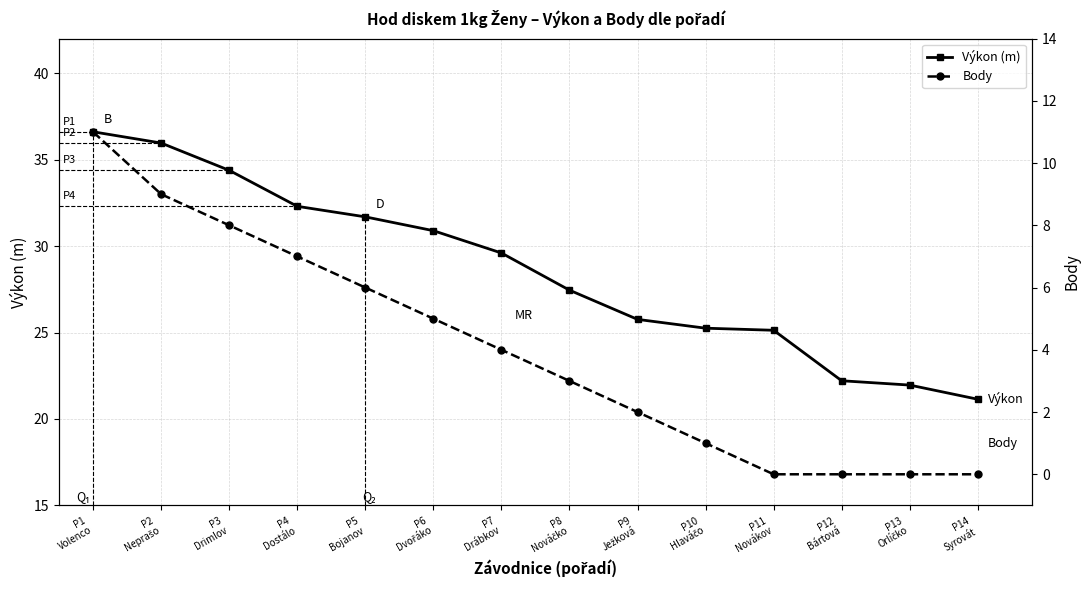

True or false: Výkon (m) and Body intersect in this chart.

False